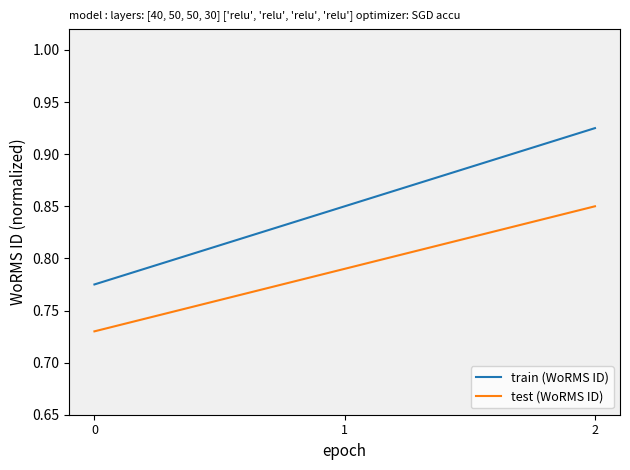

Which series changed the most between 1 and 2?

train (WoRMS ID)